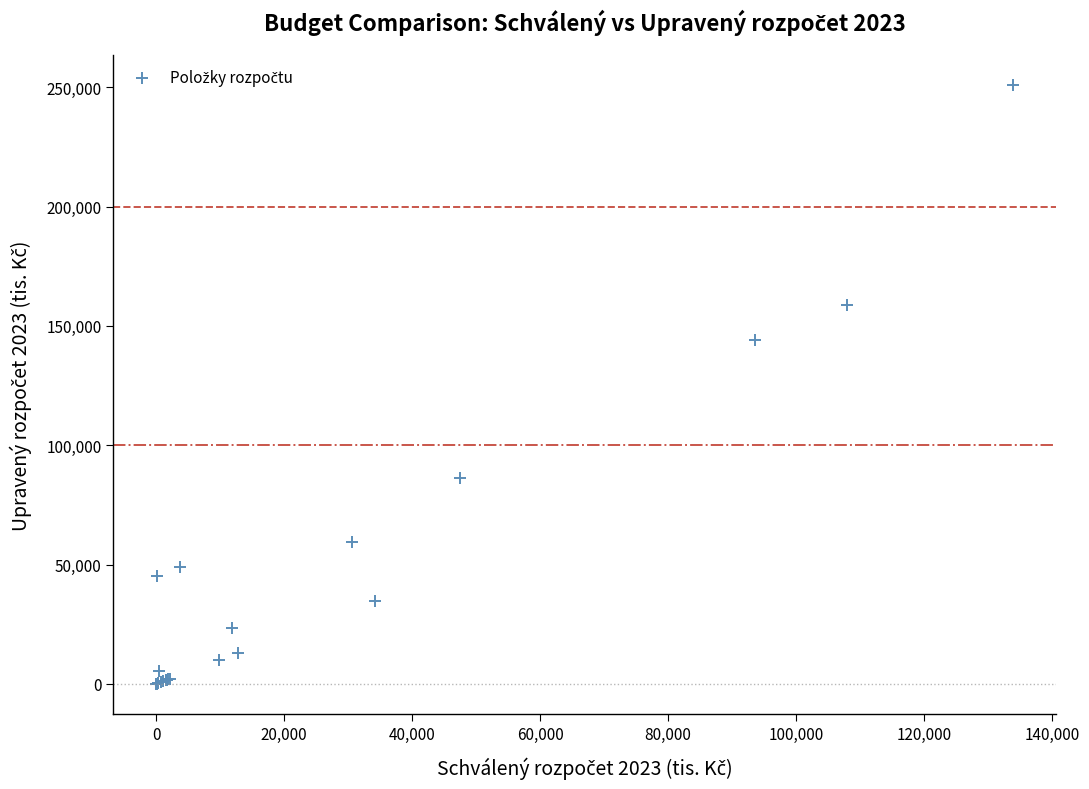

What Y value in the scatter plot is closest to 125454?

144264.0